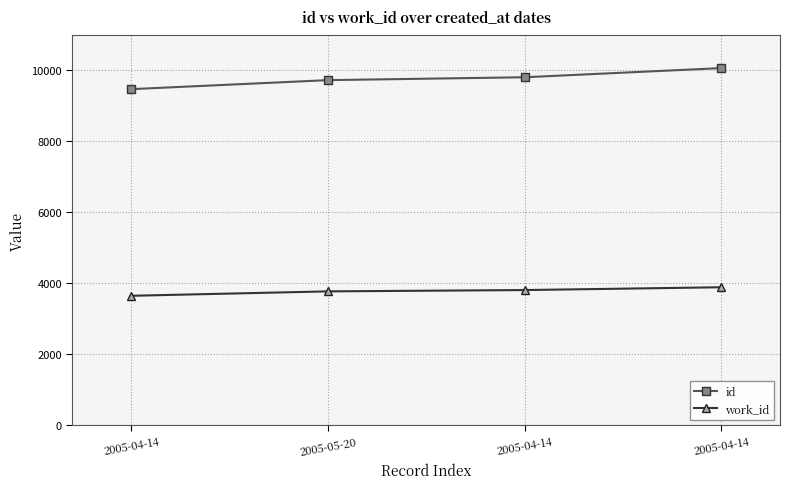

What are all the series names shown in the legend?

id, work_id